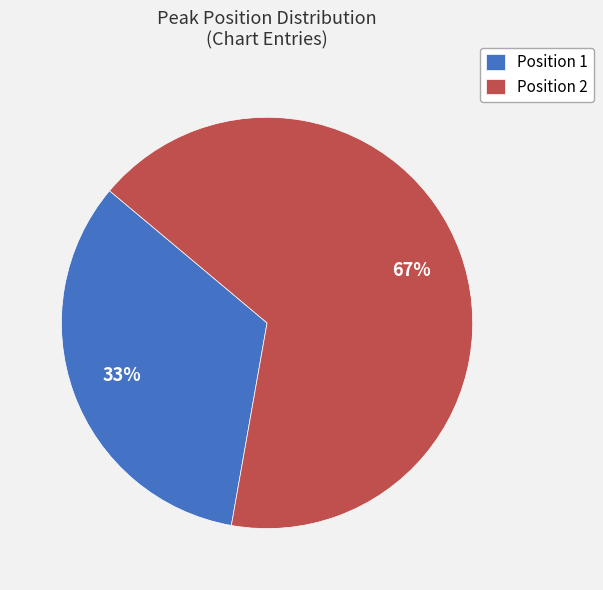

To the nearest percent, what is the average slice percentage?

50%